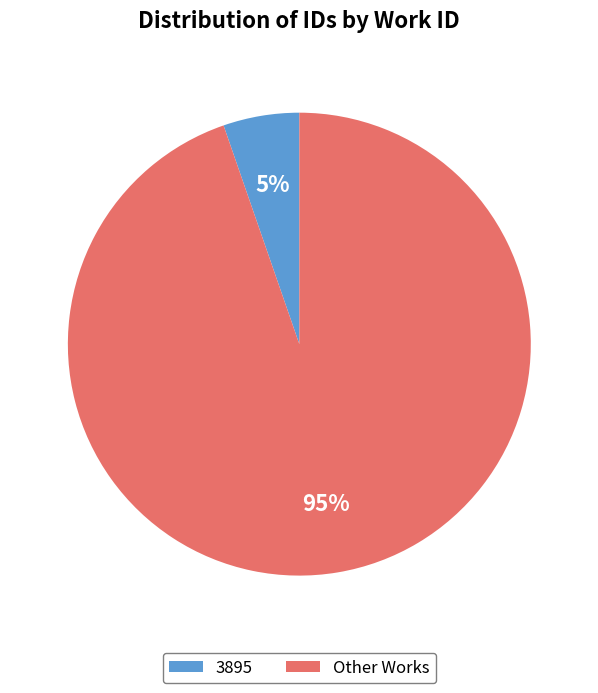

Does any single category account for the majority?

Yes